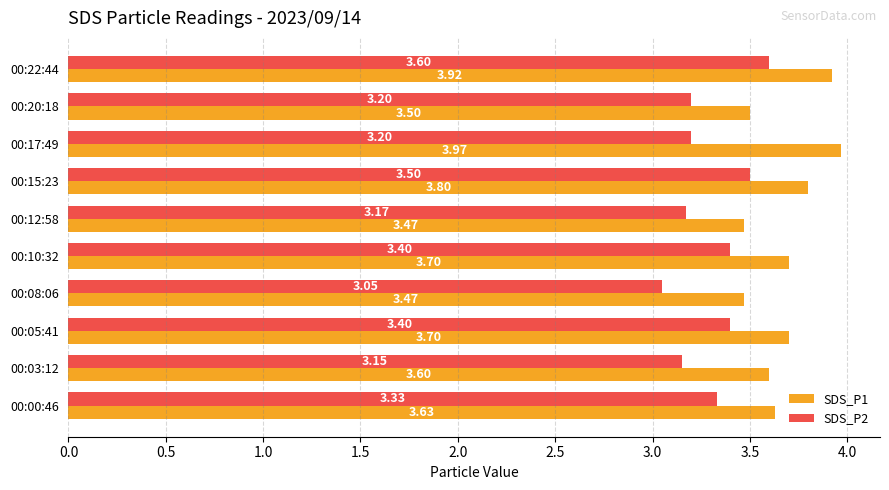

List the series in order of their overall mean, highest first.

SDS_P1, SDS_P2